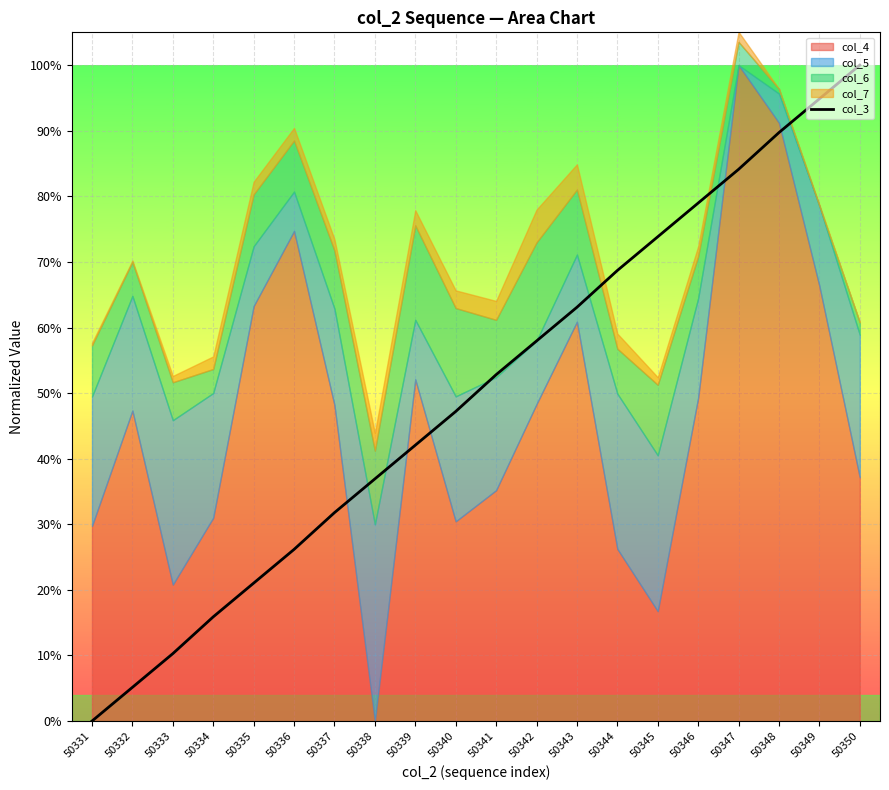

Reading left to right, extract all data points from this chart.

50331=0.0	50332=0.1	50333=0.1	50334=0.2	50335=0.2	50336=0.3	50337=0.3	50338=0.4	50339=0.4	50340=0.5	50341=0.5	50342=0.6	50343=0.6	50344=0.7	50345=0.7	50346=0.8	50347=0.8	50348=0.9	50349=0.9	50350=1.0